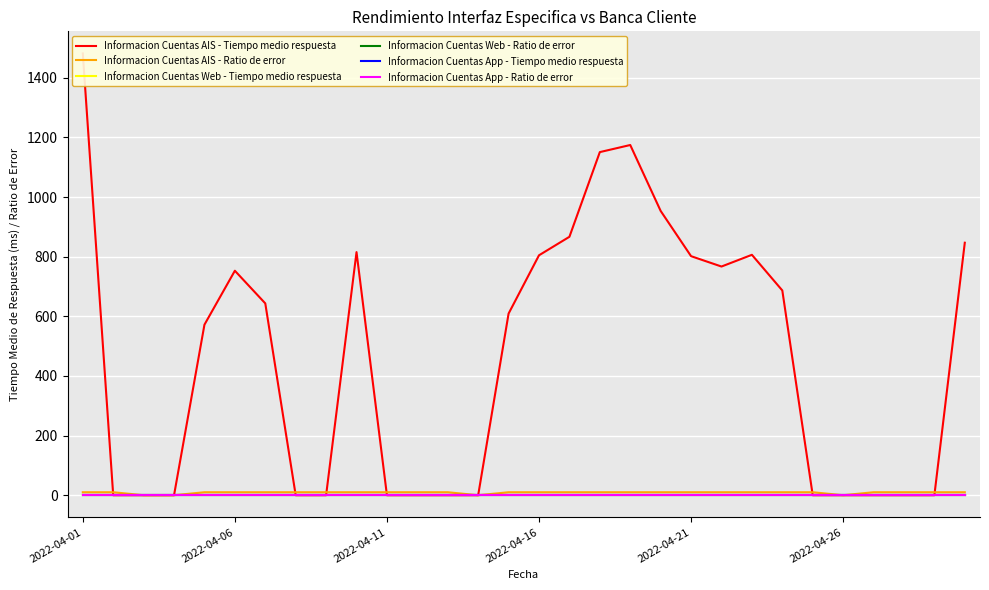

Which has a higher value, 26 or 17?

17